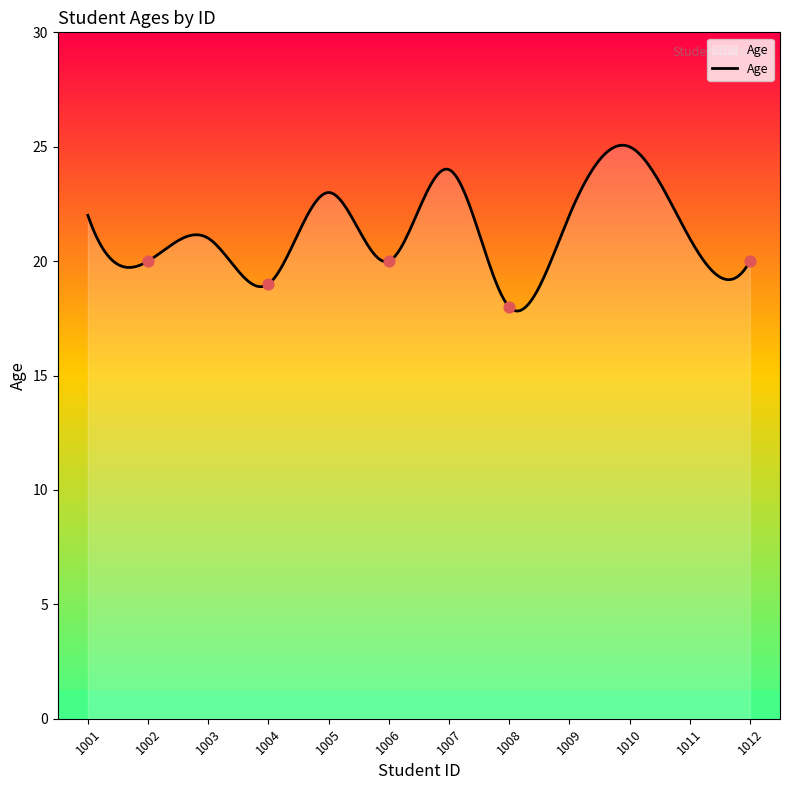

Which has a higher value, 1005 or 1002?

1005